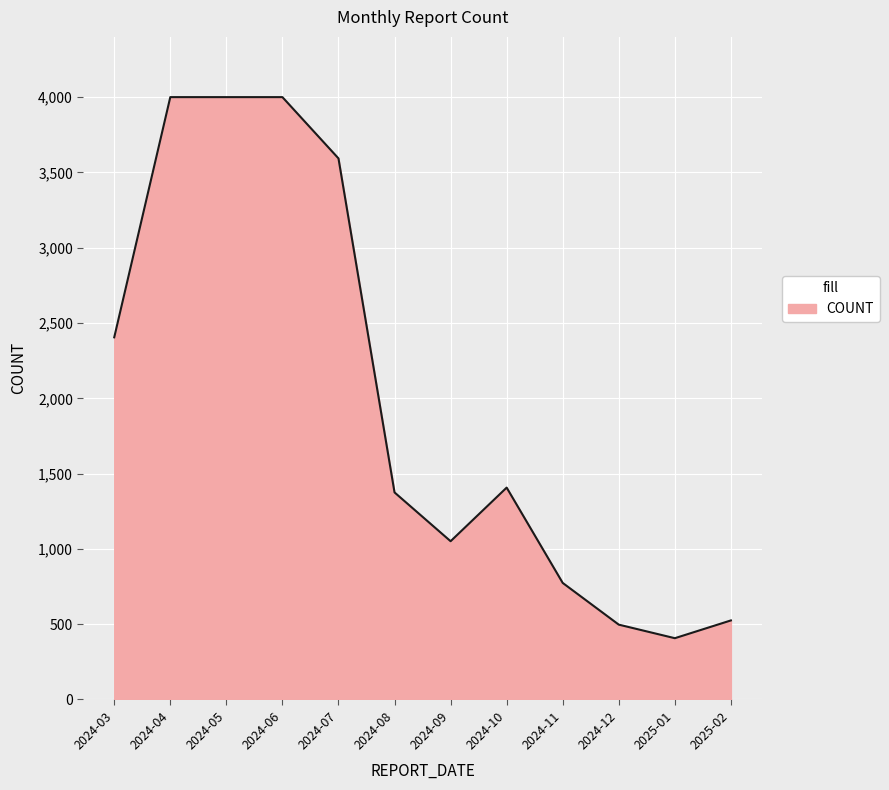

Where does the data first go above 1407?

2024-03